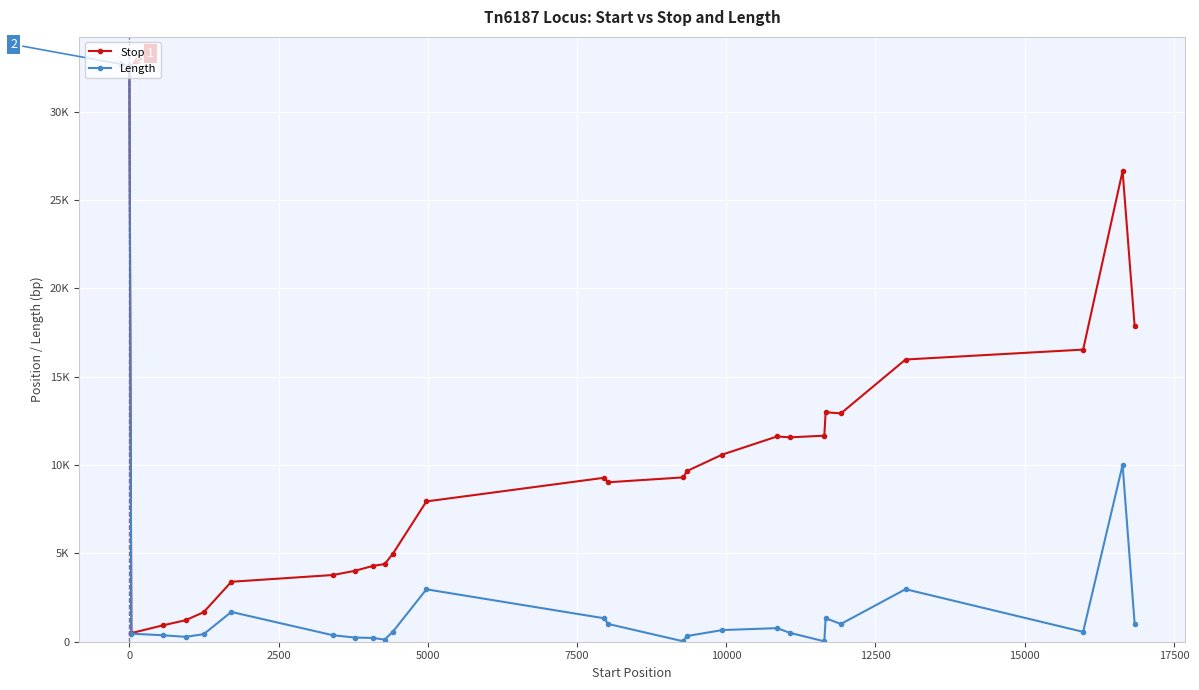

In Stop, how many points are higher than both neighbors (excluding endpoints)?

4